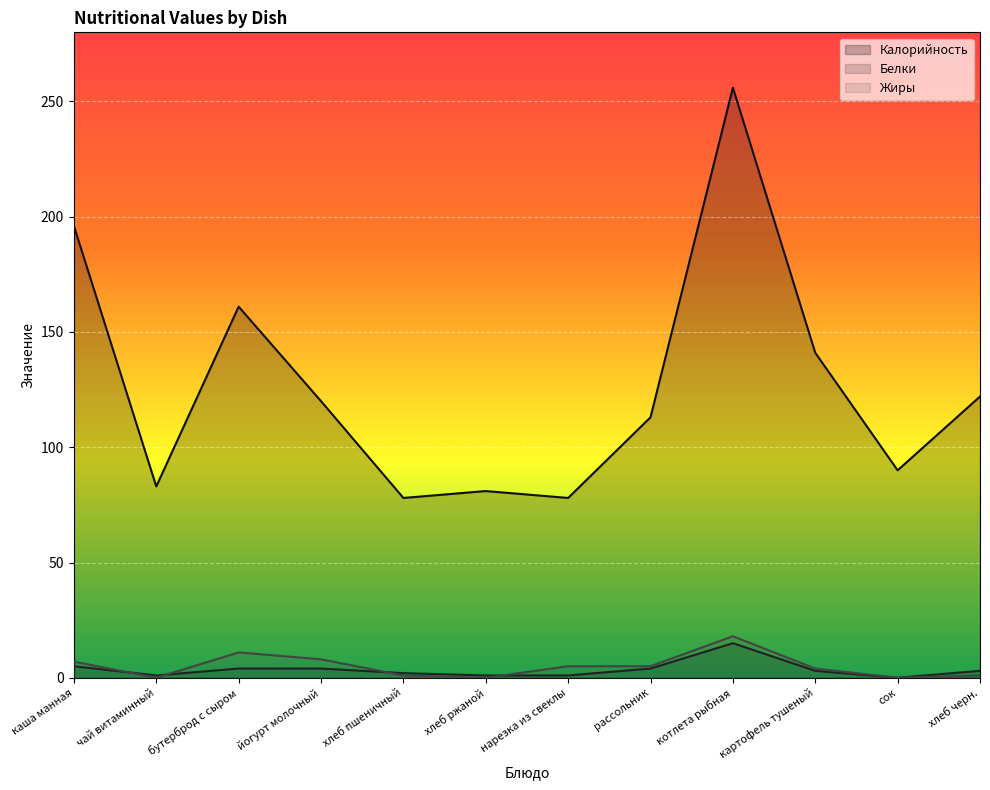

How many lines are shown in the chart?

3